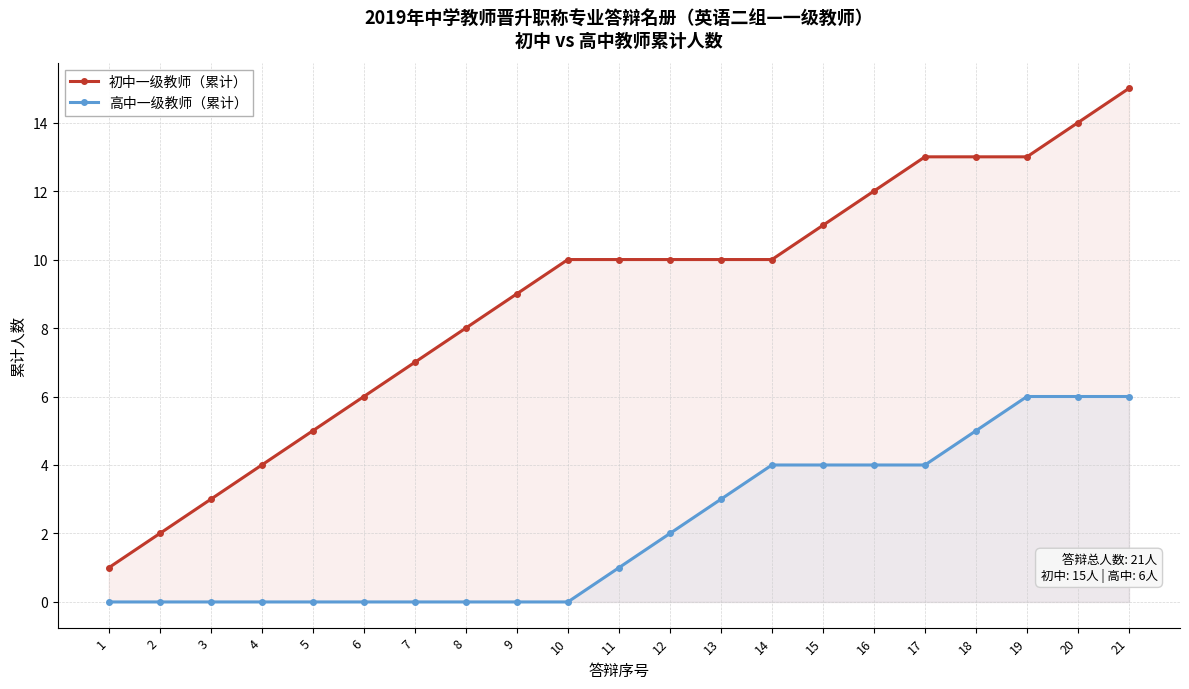

At which label is 初中一级教师（累计） closest to 8?

8